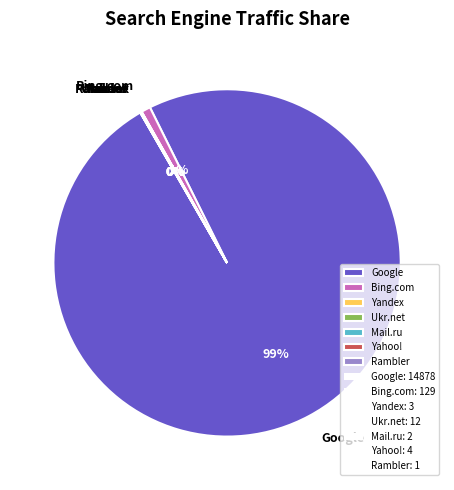

To the nearest percent, what is the difference between the largest and smallest slice percentages?

99%